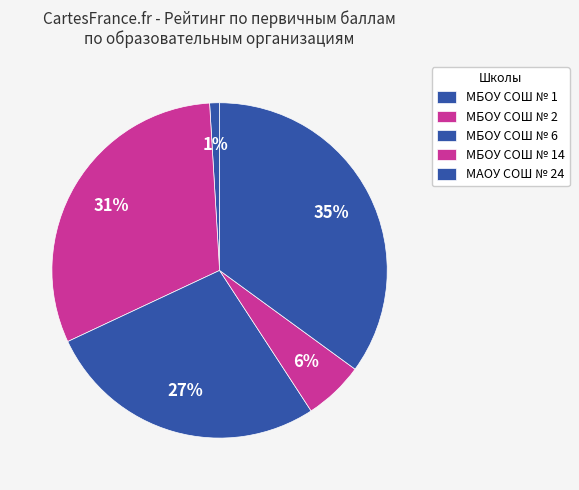

How many segments does this pie chart have?

5